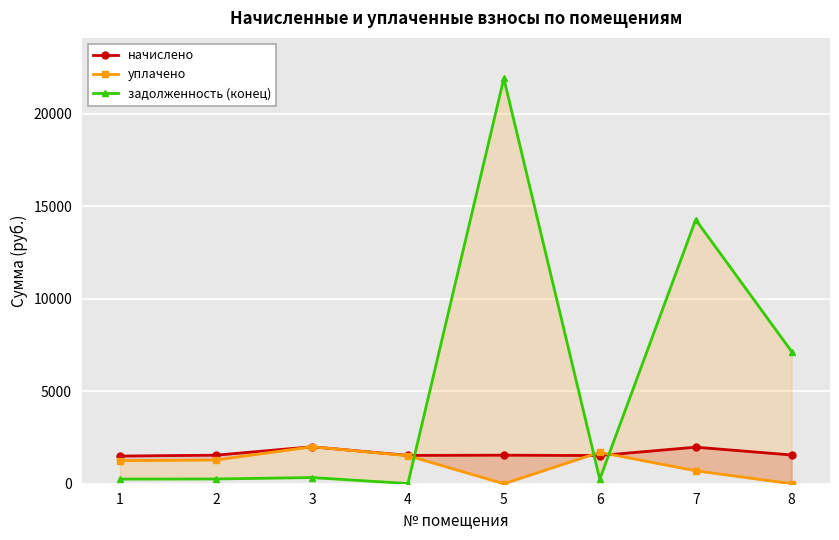

How many data points in начислено are above 1542?

5